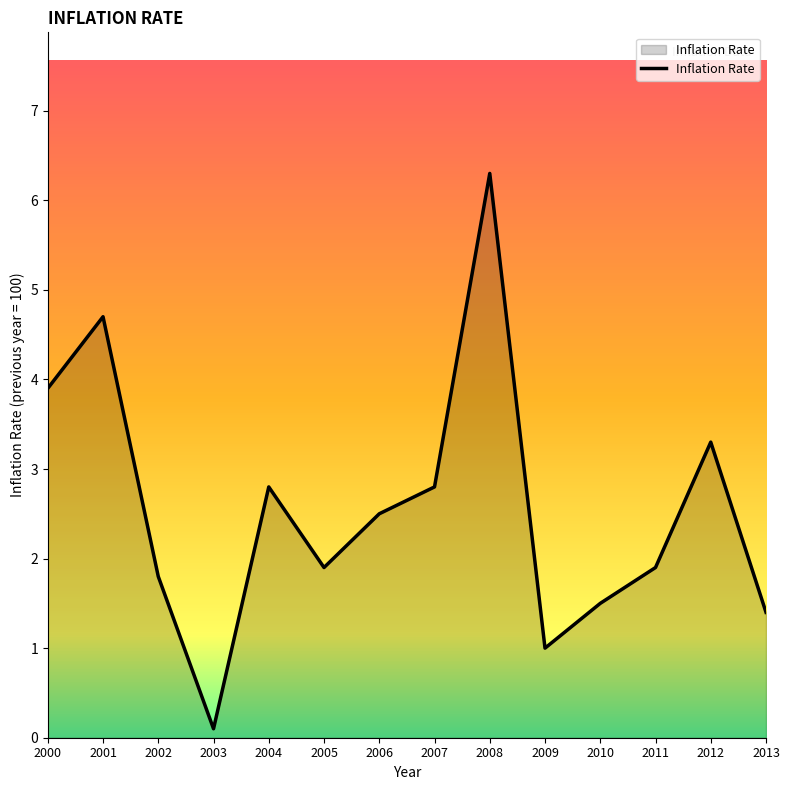

Which label corresponds to the largest value in the chart?

2008